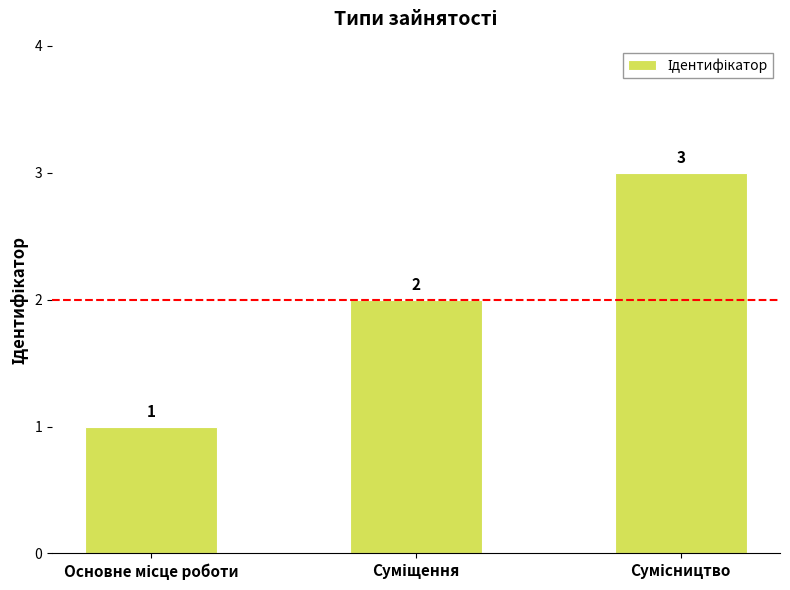

What is the maximum value shown in the chart?

3